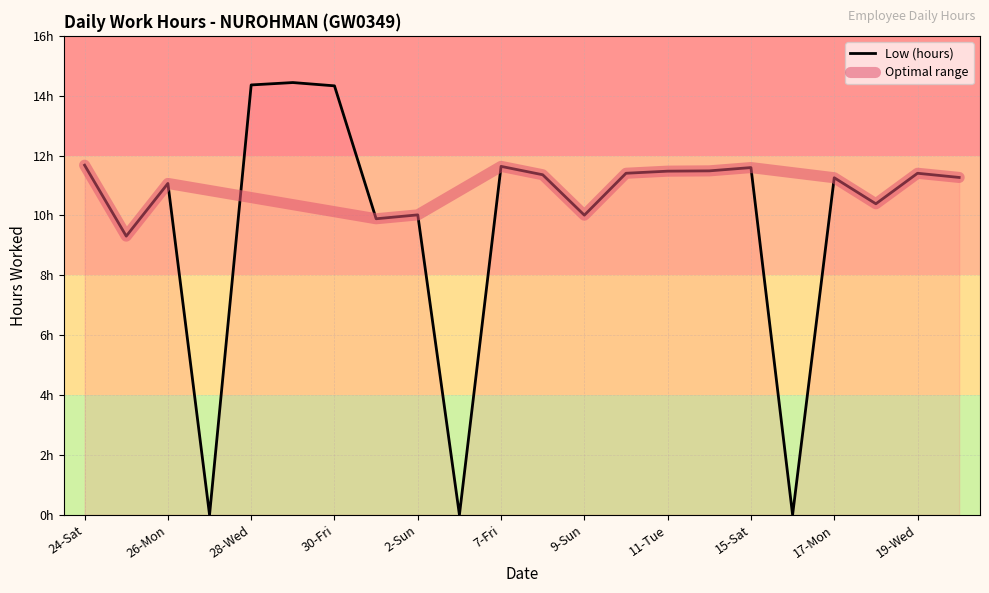

At which category does the data reach its first local valley?

25-Sun